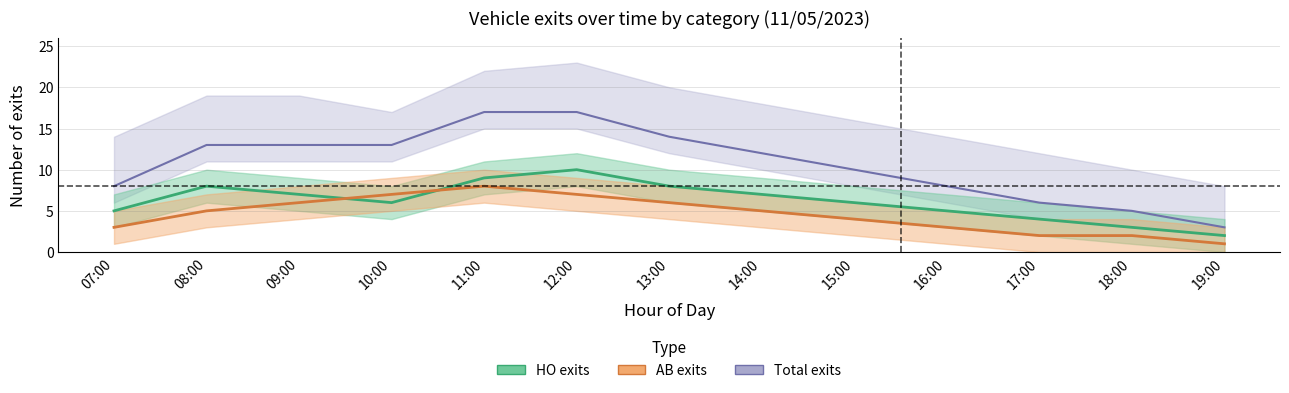

What is the value of the Total exits point at the 10th from the left?

8